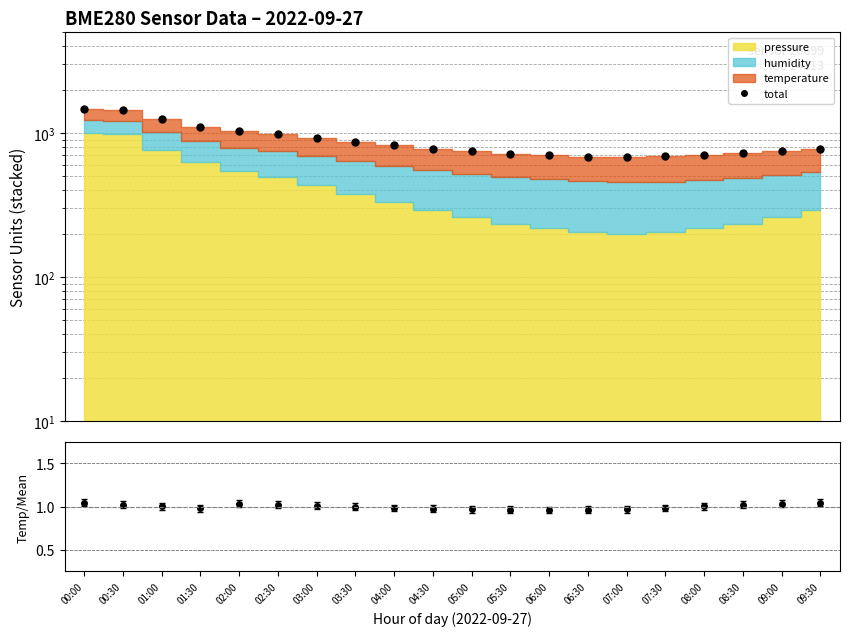

Reading right to left, what are all the values shown in this chart?

total: 779.9	751.0	721.4	704.5	687.7	680.6	686.0	700.8	717.1	748.0	778.9	822.6	866.6	924.8	983.1	1033.1	1106.9	1245.9	1451.2	1478.8
temp/mean: 1.0	1.0	1.0	1.0	1.0	1.0	1.0	1.0	1.0	1.0	1.0	1.0	1.0	1.0	1.0	1.0	1.0	1.0	1.0	1.0